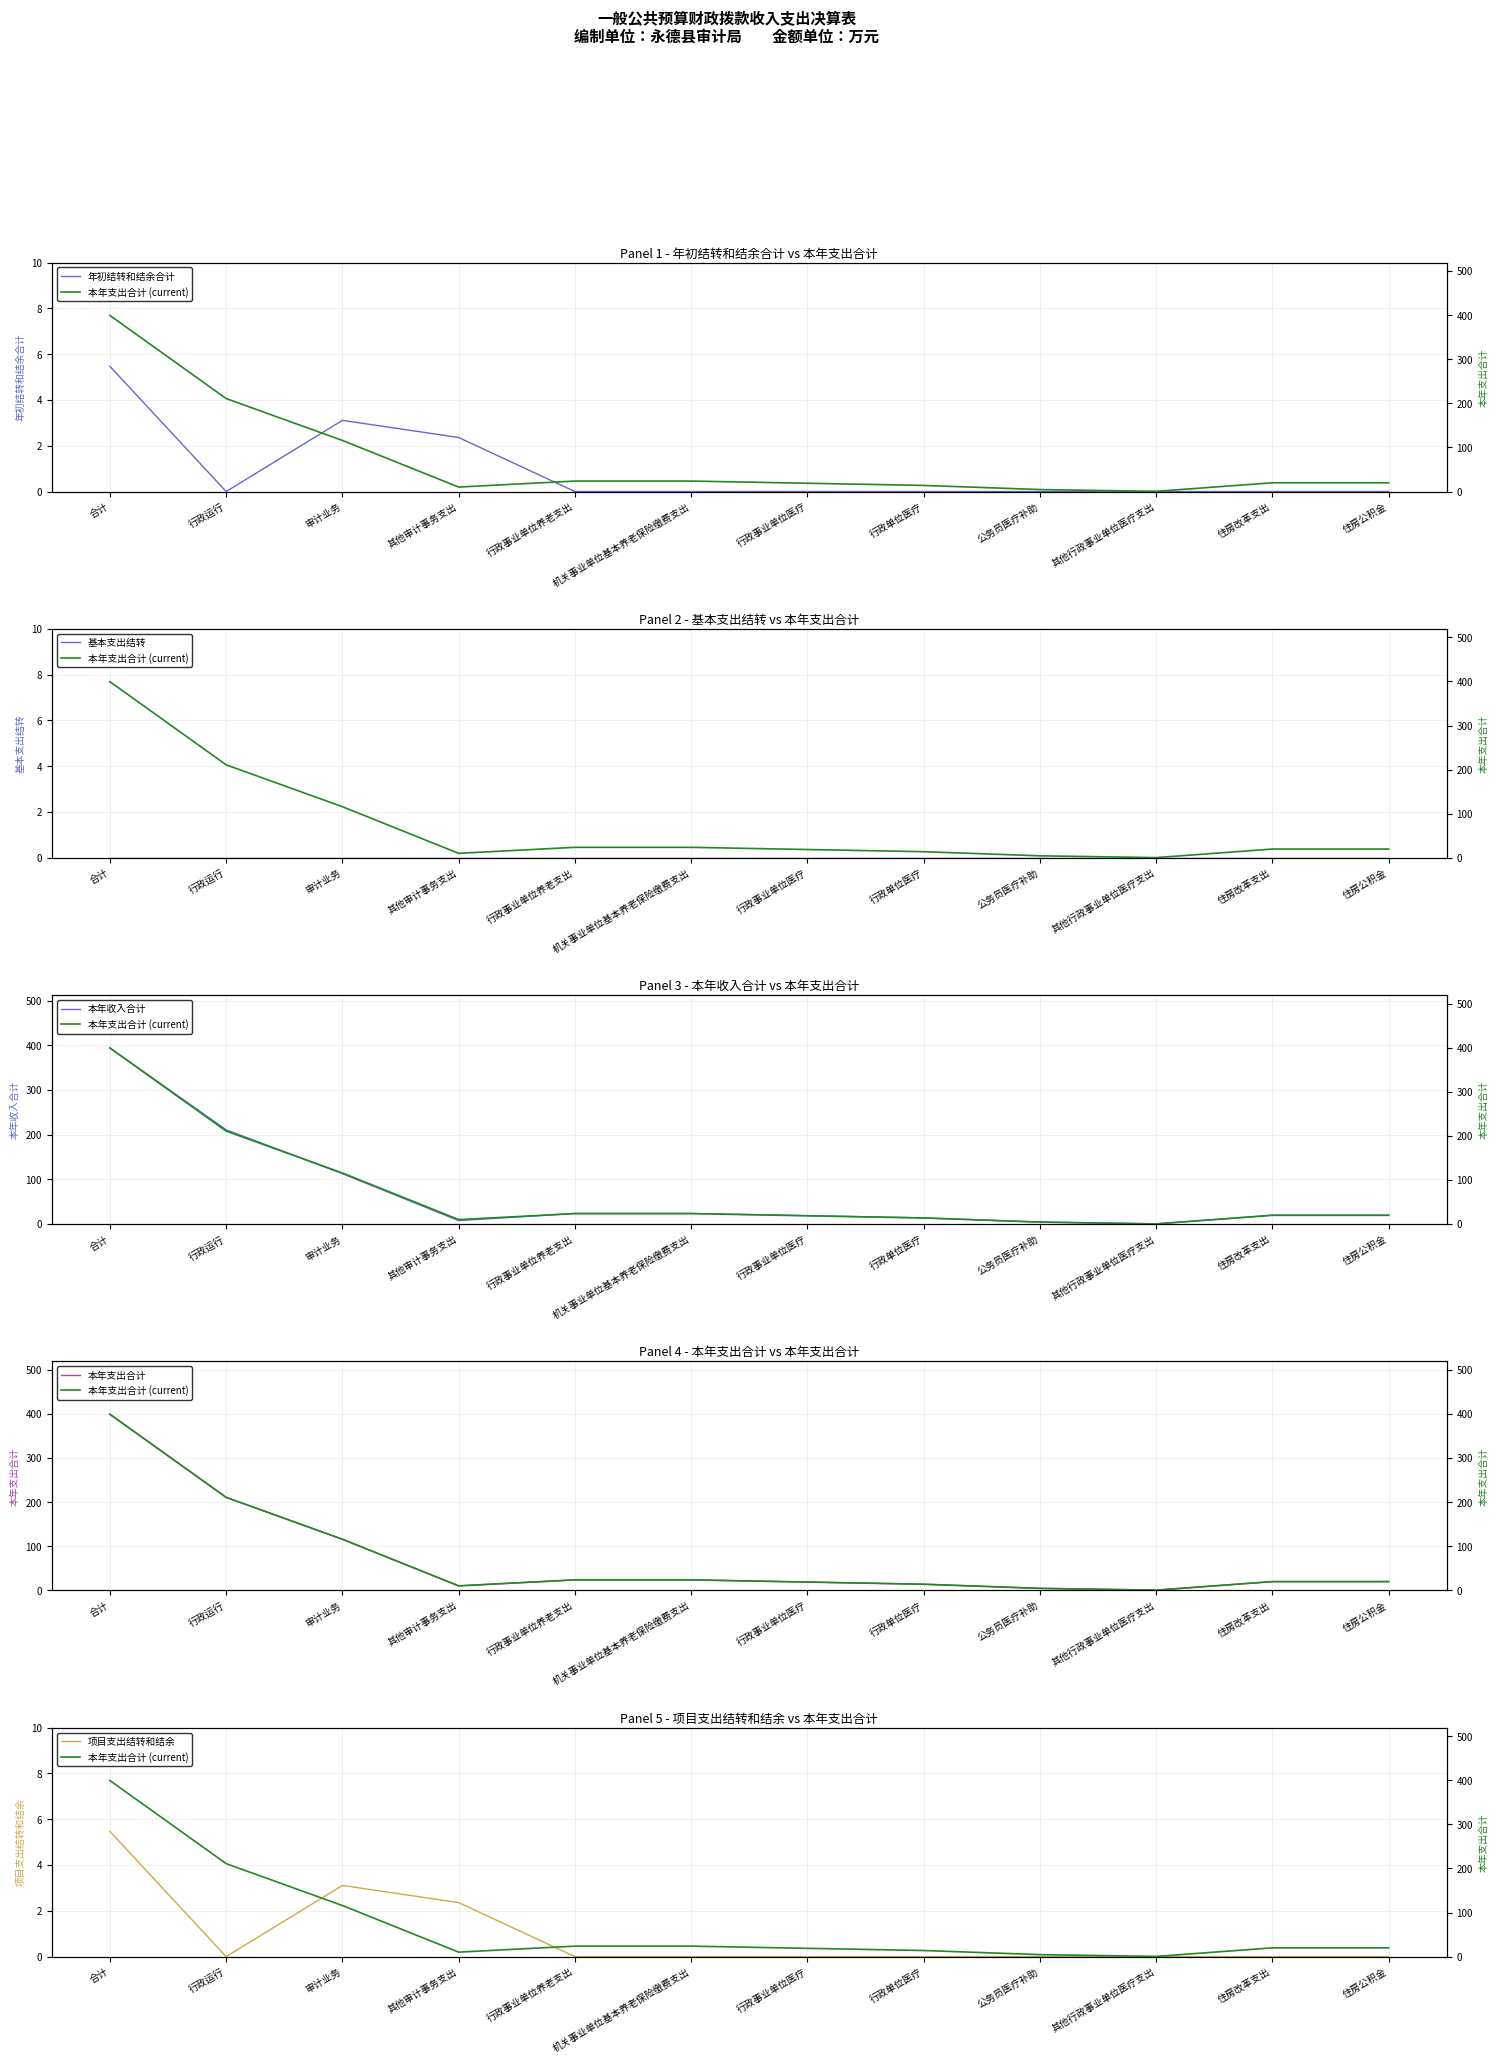

True or false: 项目支出结转和结余 and 本年支出合计 (current) intersect in this chart.

False